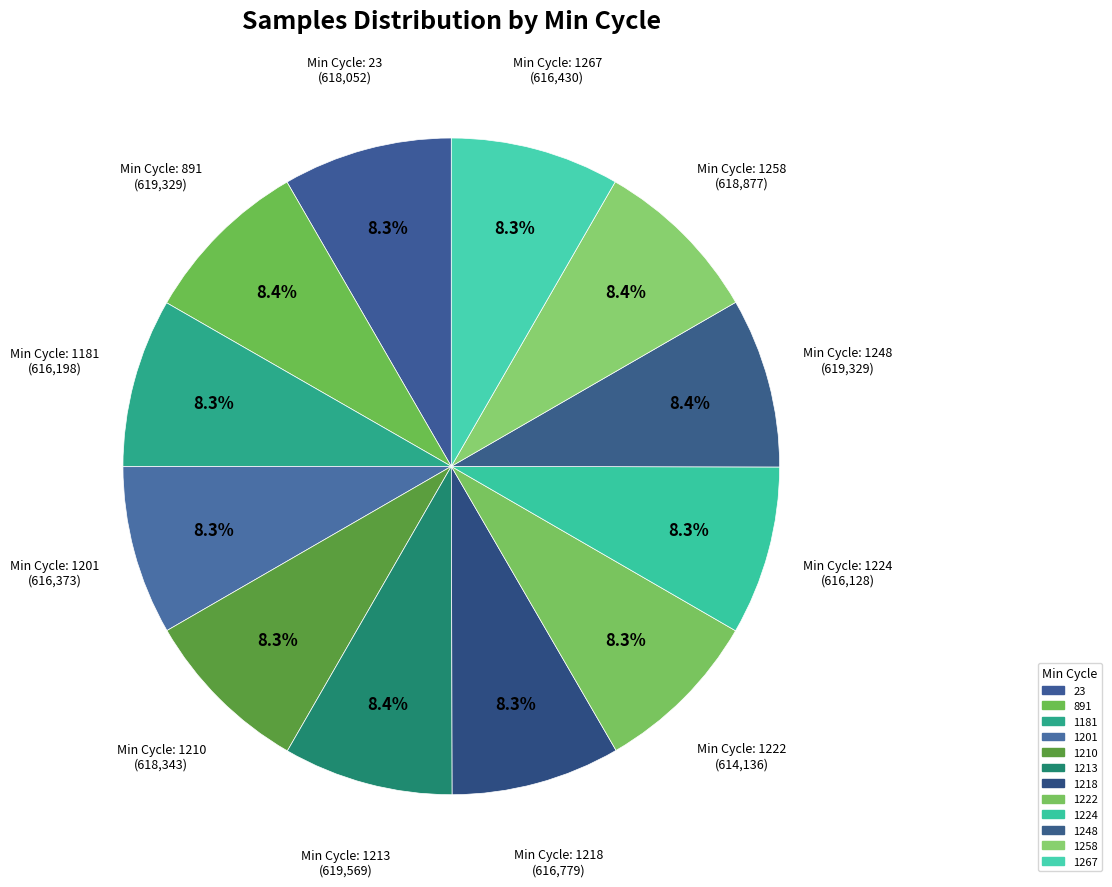

Which slice is the largest?

1213